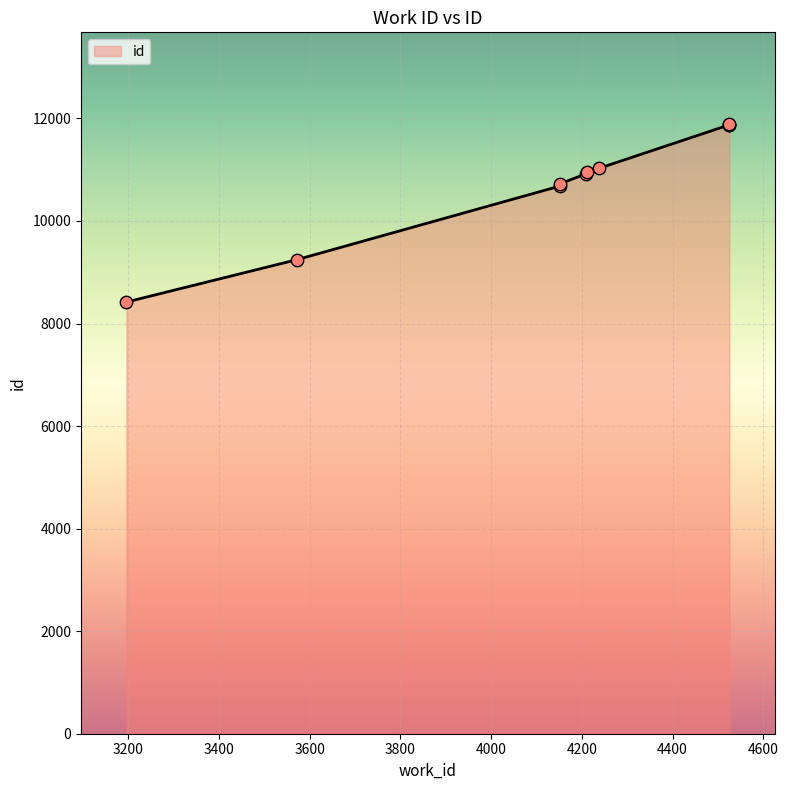

What is the change in value from 4211 to 4525?

+938